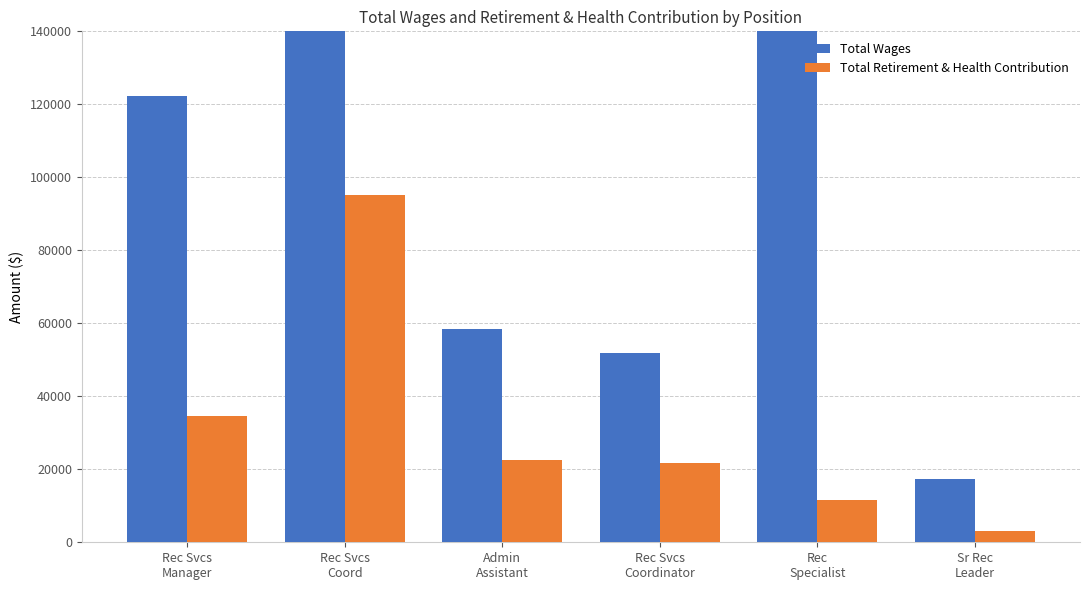

What is the approximate value of Total Wages at Rec
Specialist?

146929